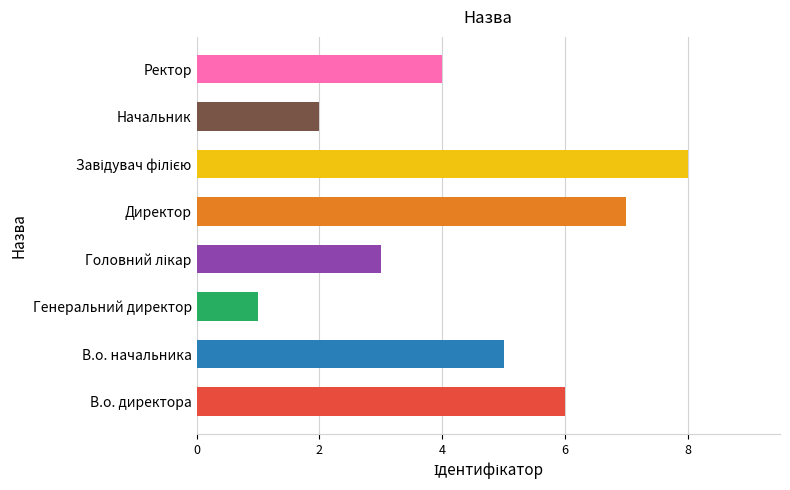

What is the difference between the values at Генеральний директор and Ректор?

3